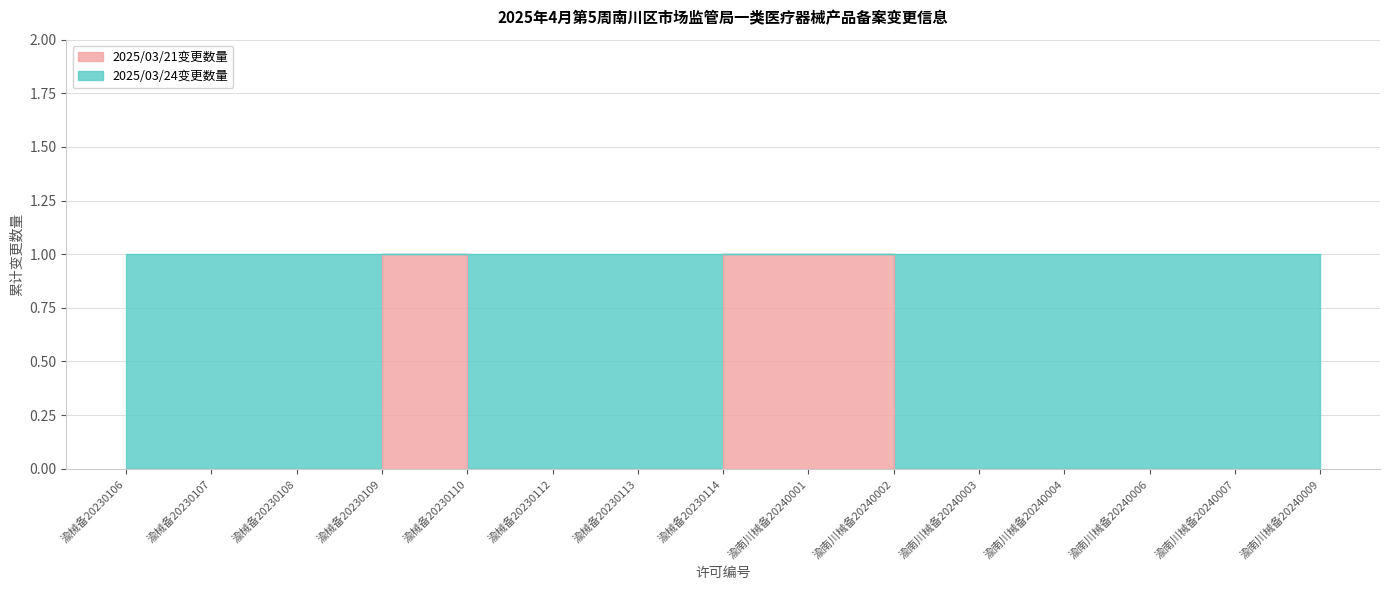

What is the label of the 9th point from the left?

渝南川械备20240001